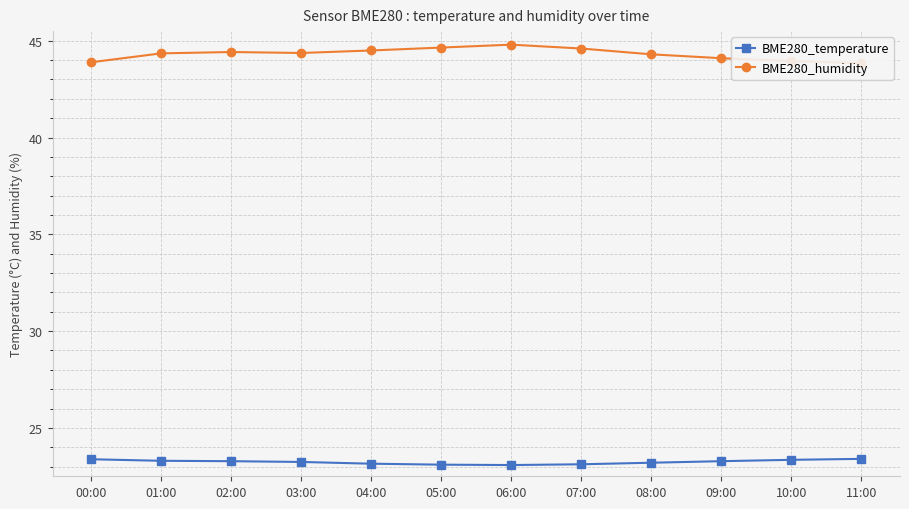

The BME280_humidity series shows 44.0 at 10:00. True or false?

True